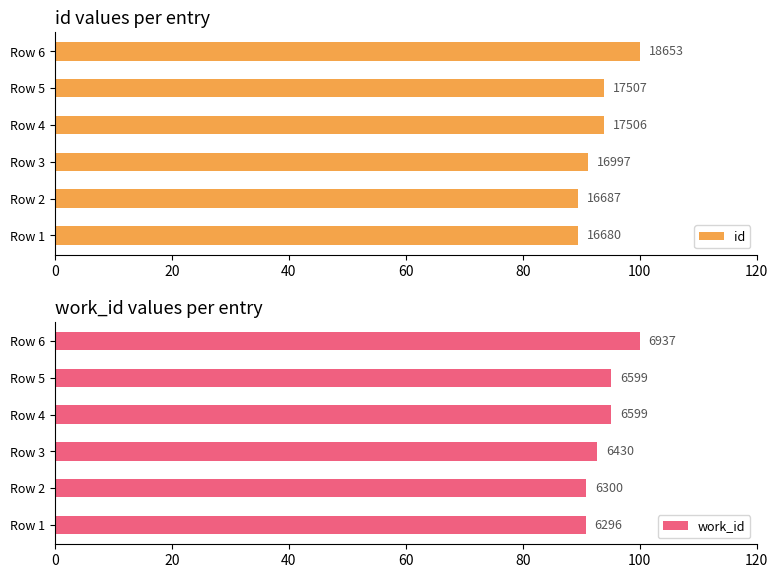

Between Row 1 and Row 4, which series saw the biggest shift?

id